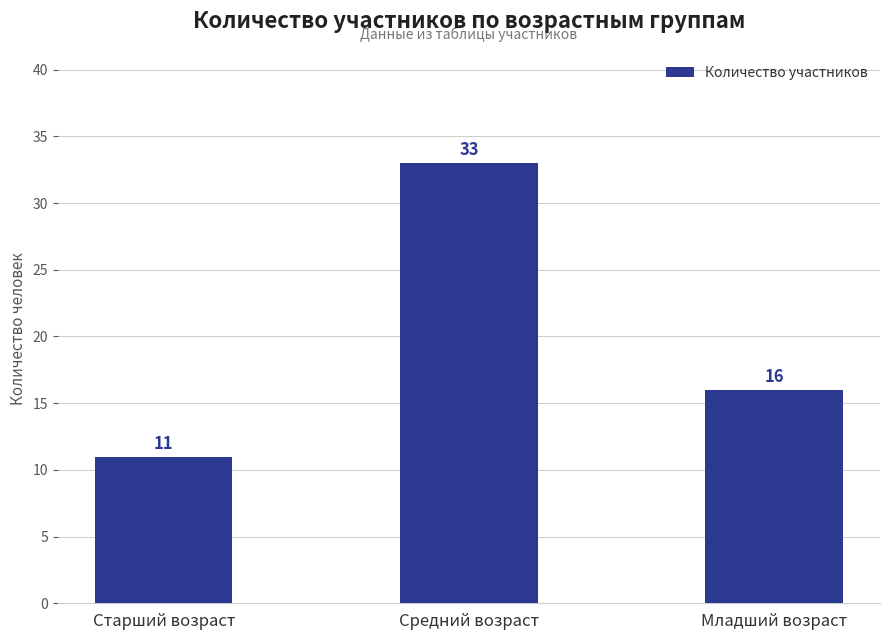

What is the difference between the values at Старший возраст and Средний возраст?

22